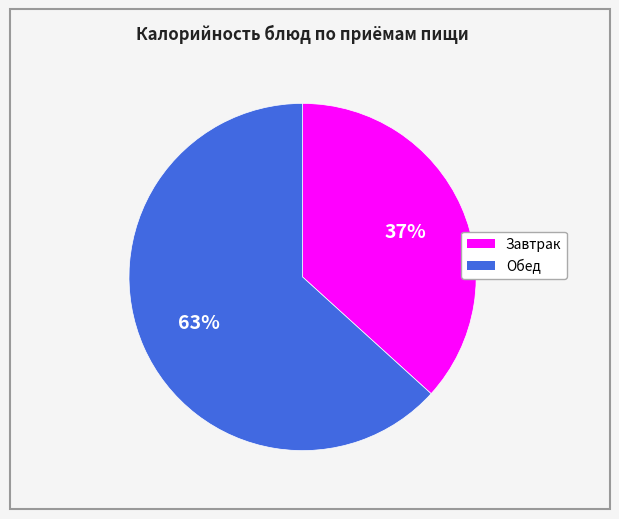

Is there any slice that represents more than half of the pie?

Yes